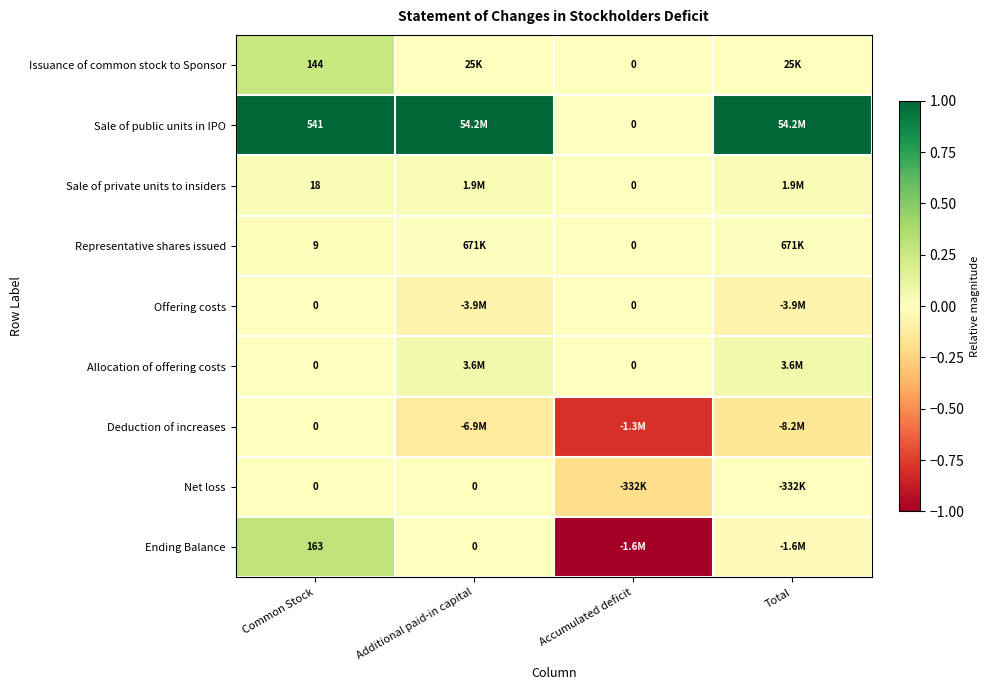

Which category has the highest value in the Sale of public units in IPO series?

Common Stock